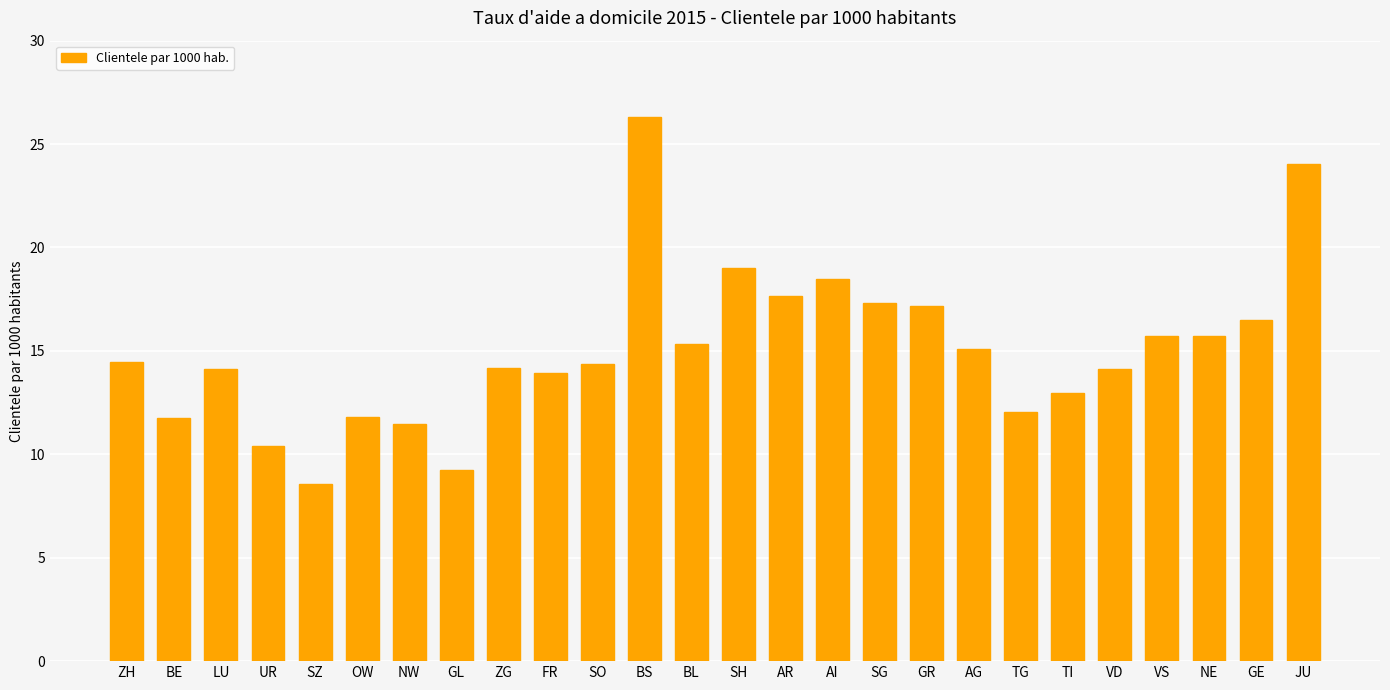

True or false: the data shows 8.6 at AI.

False